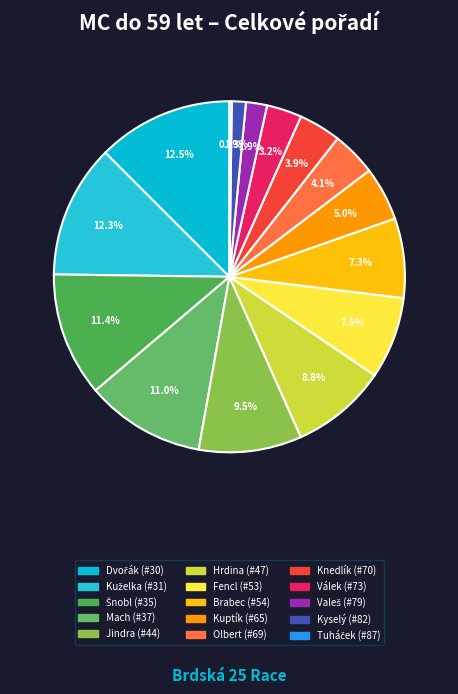

Is there a majority slice in this chart?

No